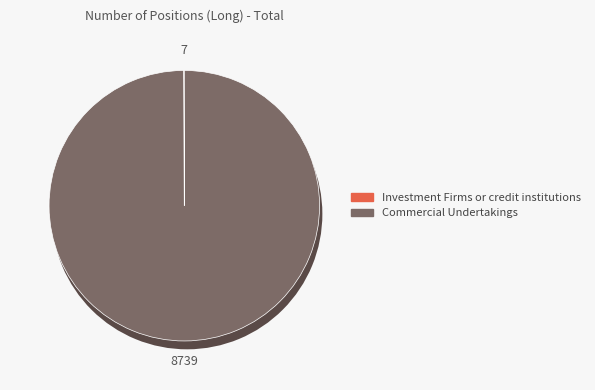

Count the number of slices in the pie.

4